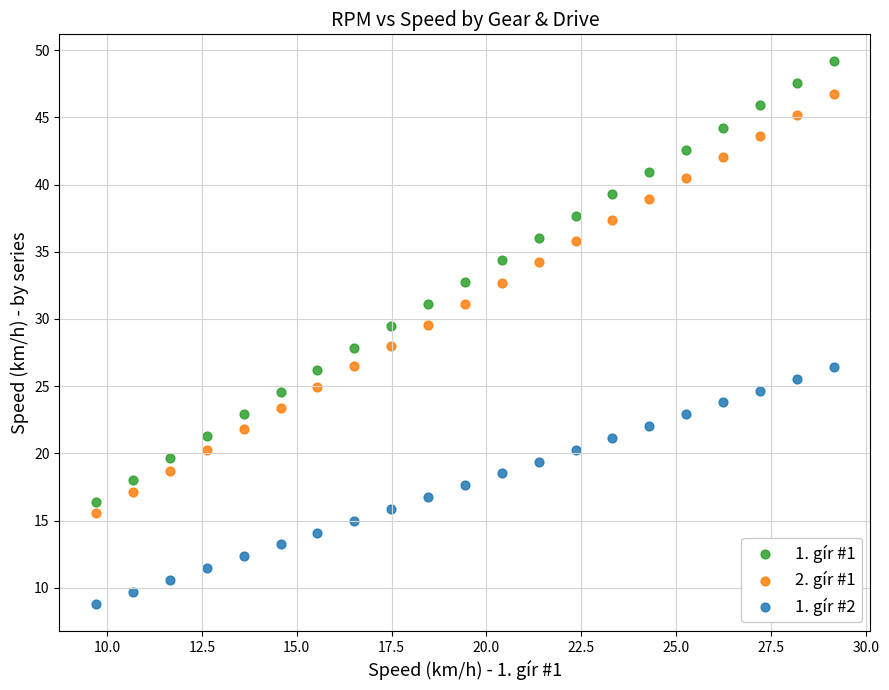

Across all data points, what is the range of Y values (max minus min)?

40.4